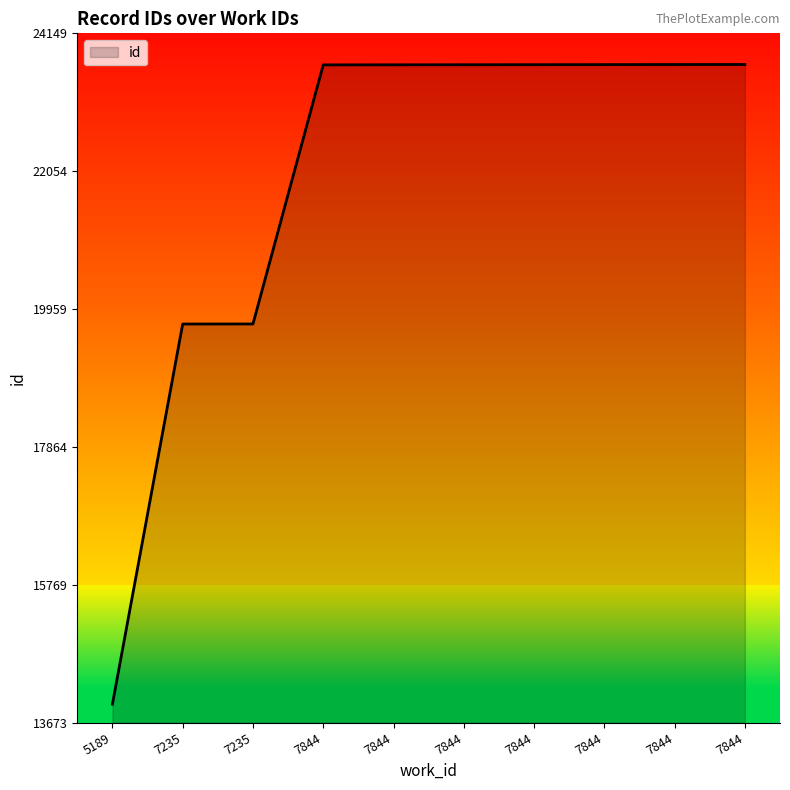

True or false: there are more than 0 points higher than both neighbors.

False